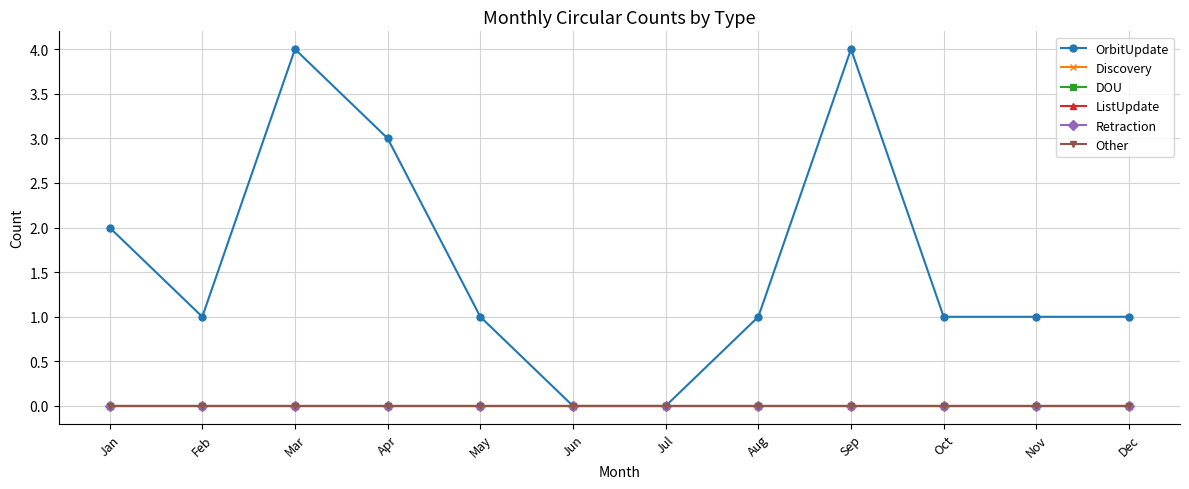

Reading left to right, transcribe all the data shown in this chart.

OrbitUpdate: Jan=2	Feb=1	Mar=4	Apr=3	May=1	Jun=0	Jul=0	Aug=1	Sep=4	Oct=1	Nov=1	Dec=1
Discovery: Jan=0	Feb=0	Mar=0	Apr=0	May=0	Jun=0	Jul=0	Aug=0	Sep=0	Oct=0	Nov=0	Dec=0
DOU: Jan=0	Feb=0	Mar=0	Apr=0	May=0	Jun=0	Jul=0	Aug=0	Sep=0	Oct=0	Nov=0	Dec=0
ListUpdate: Jan=0	Feb=0	Mar=0	Apr=0	May=0	Jun=0	Jul=0	Aug=0	Sep=0	Oct=0	Nov=0	Dec=0
Retraction: Jan=0	Feb=0	Mar=0	Apr=0	May=0	Jun=0	Jul=0	Aug=0	Sep=0	Oct=0	Nov=0	Dec=0
Other: Jan=0	Feb=0	Mar=0	Apr=0	May=0	Jun=0	Jul=0	Aug=0	Sep=0	Oct=0	Nov=0	Dec=0